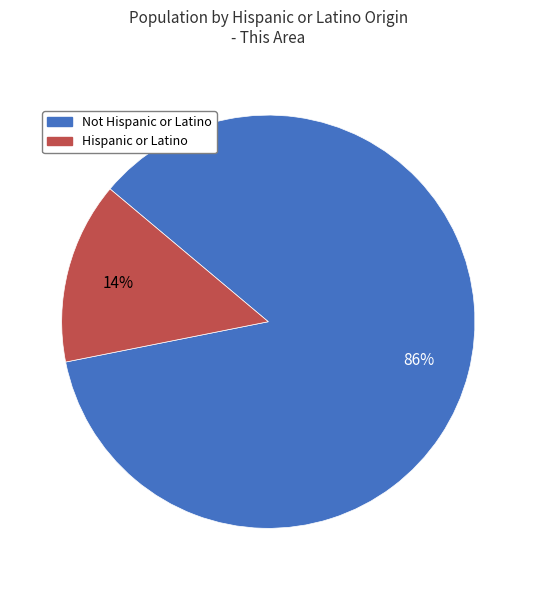

To the nearest percent, what is the difference between the Not Hispanic or Latino and Hispanic or Latino slice percentages?

72%